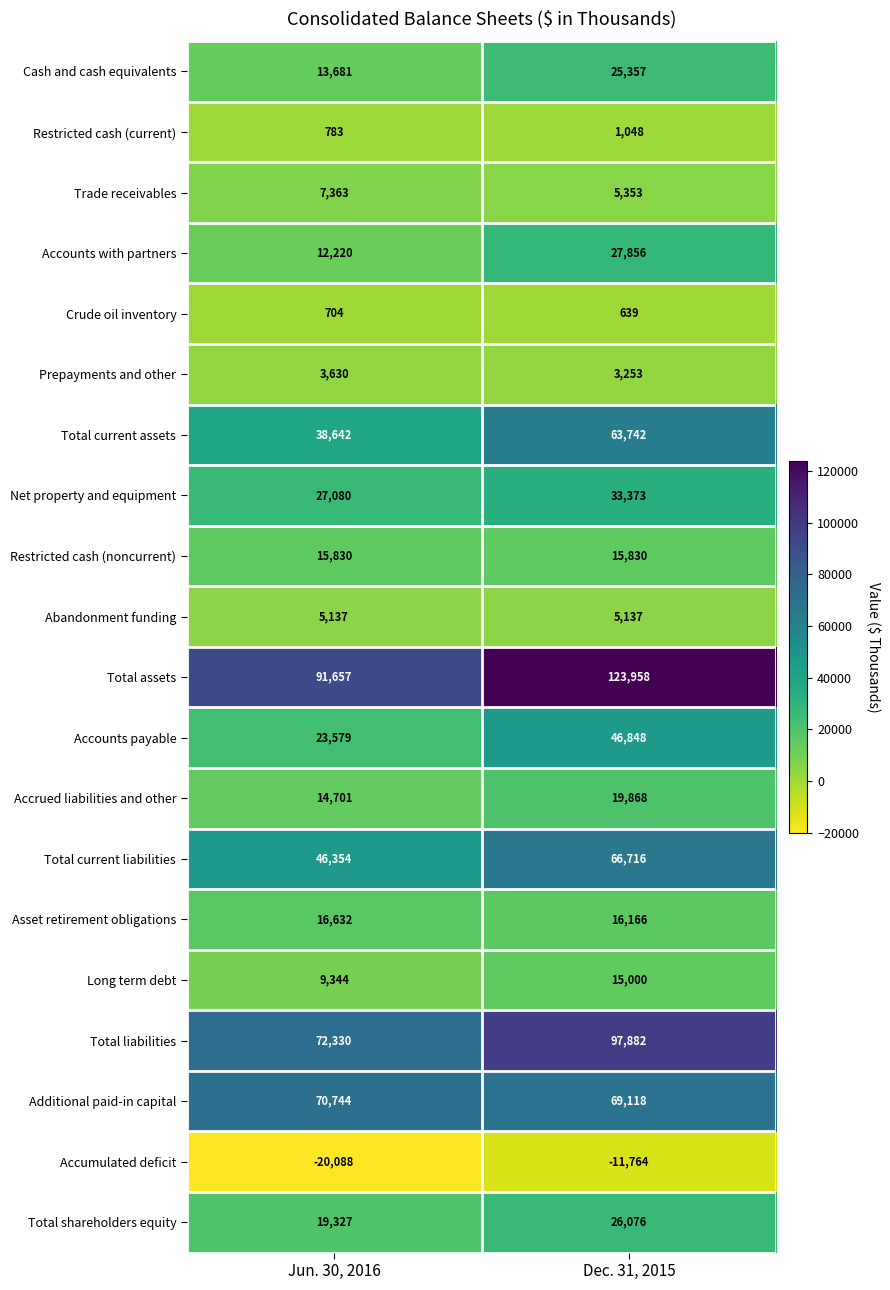

What is the total value across all series at Jun. 30, 2016?

469650